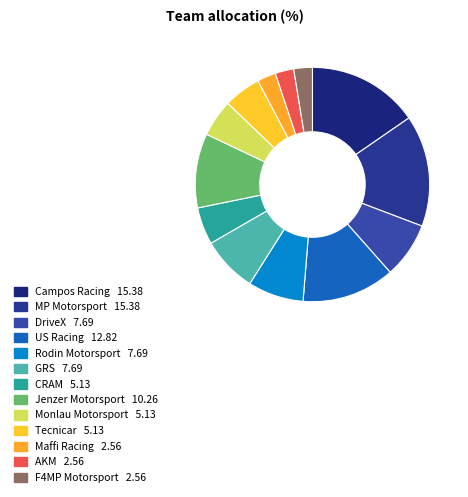

Does Tecnicar represent more than half of the total?

No